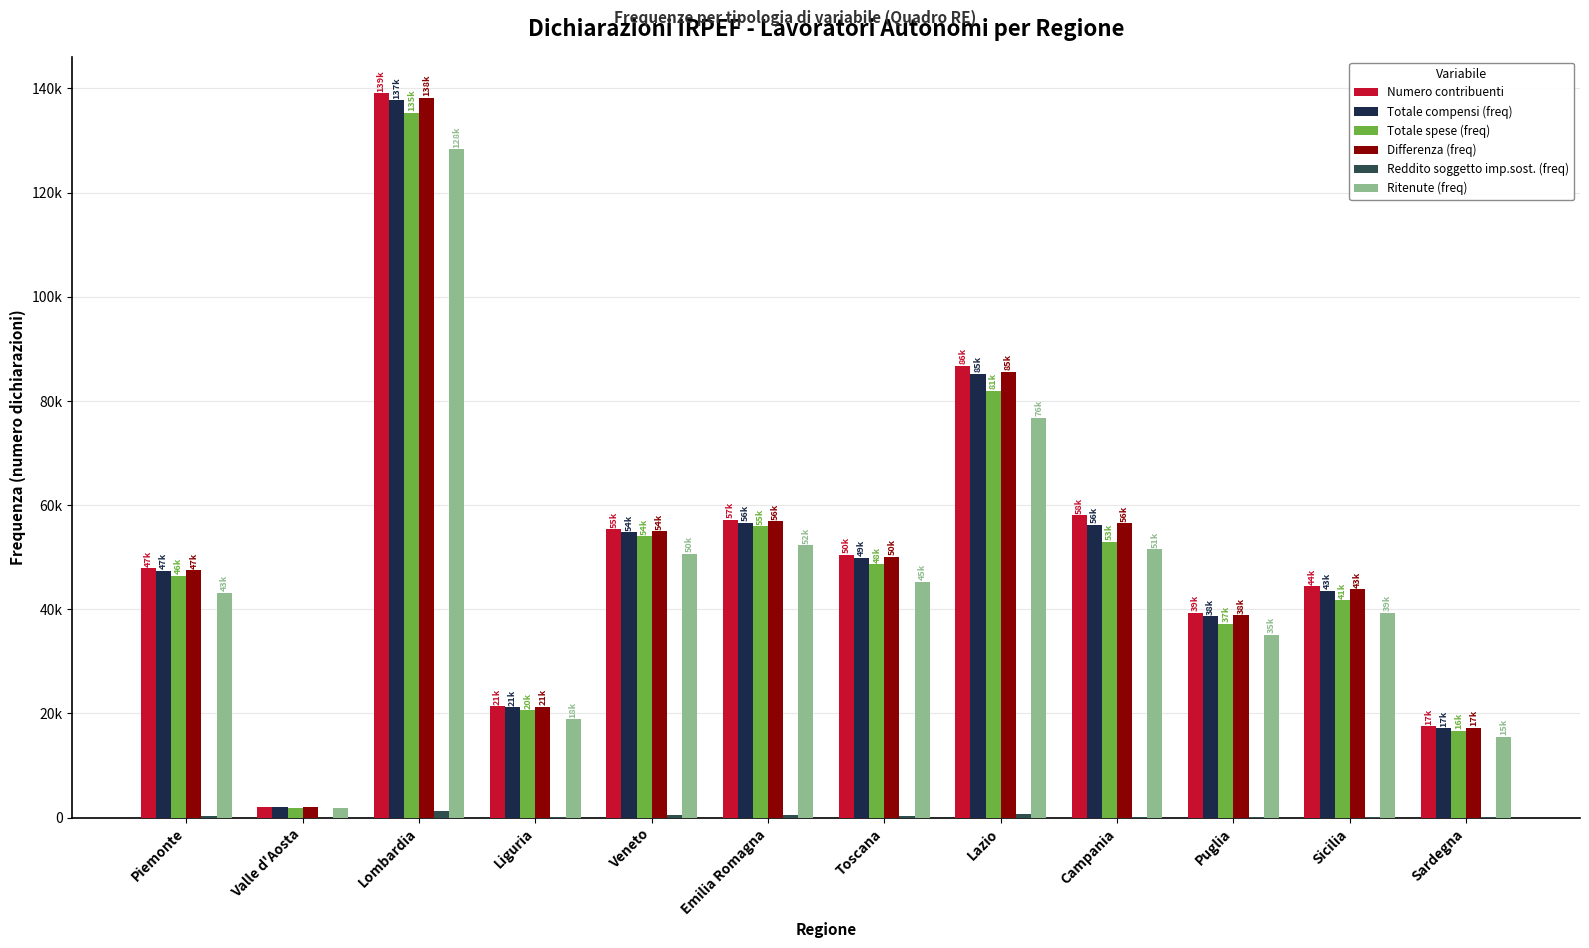

Which series has the largest total across all categories?

Numero contribuenti